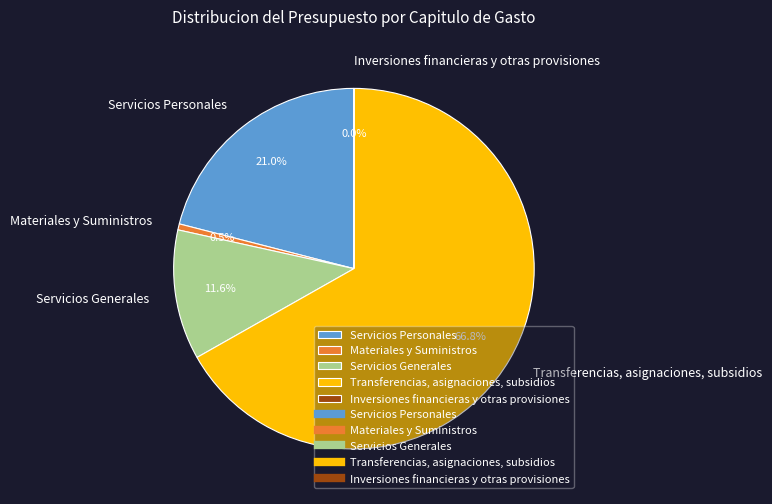

Between Servicios Generales and Servicios Personales, which is larger?

Servicios Personales